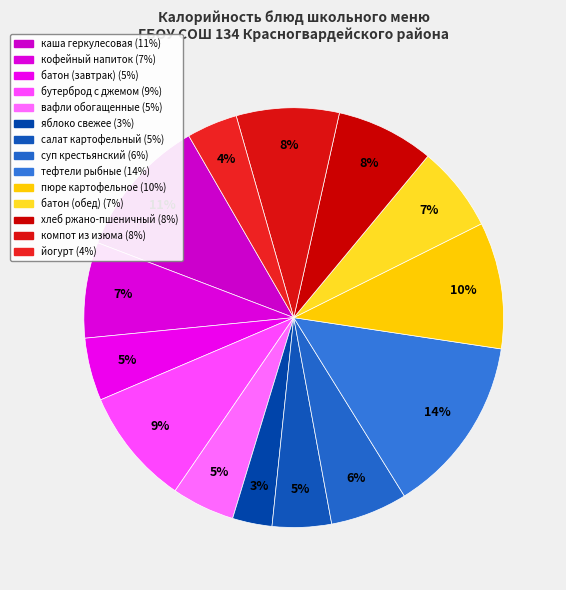

Between батон (завтрак) and кофейный напиток, which is larger?

кофейный напиток